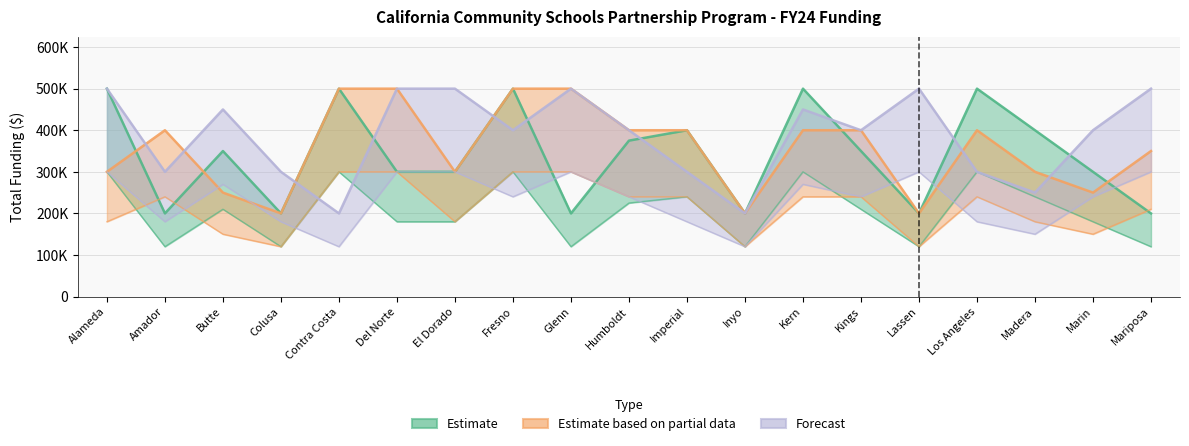

At Contra Costa, list the series in order from smallest to largest.

Forecast, Estimate based on partial data, Estimate